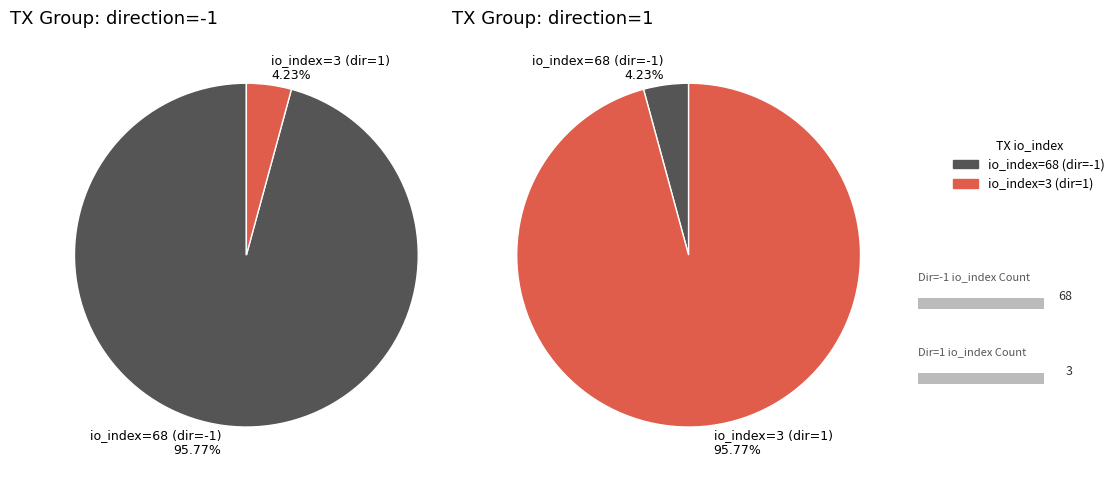

How many segments does this pie chart have?

2